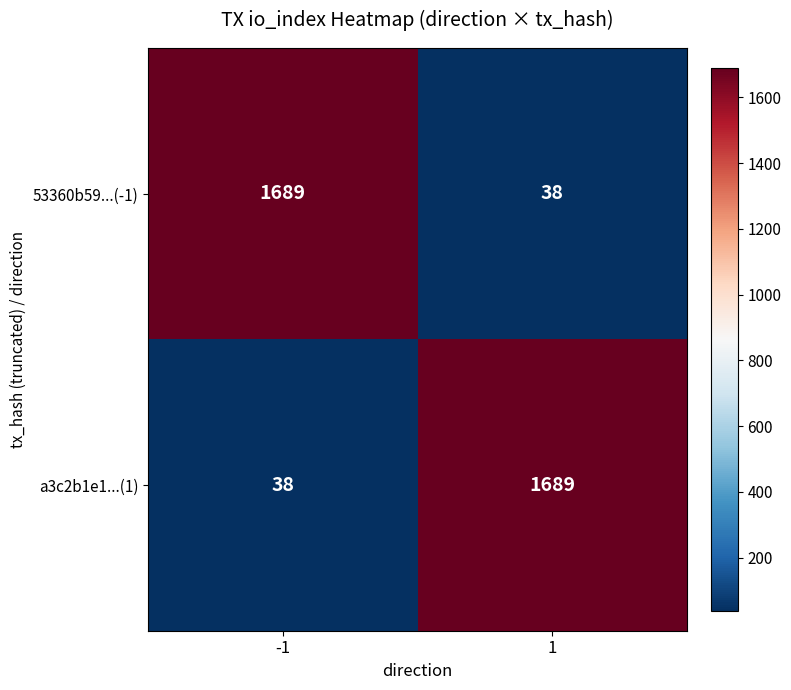

What is the approximate value of 53360b59...(-1) at 1?

38